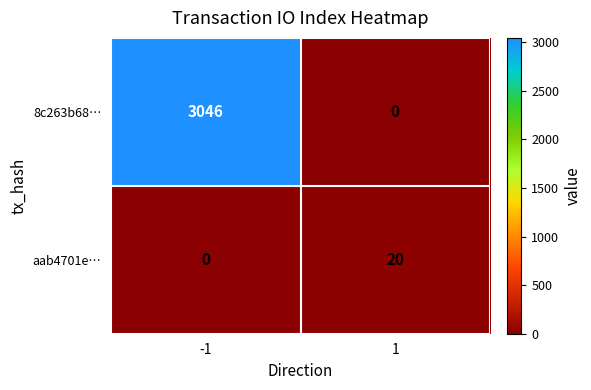

What is the total value across all series at -1?

3046